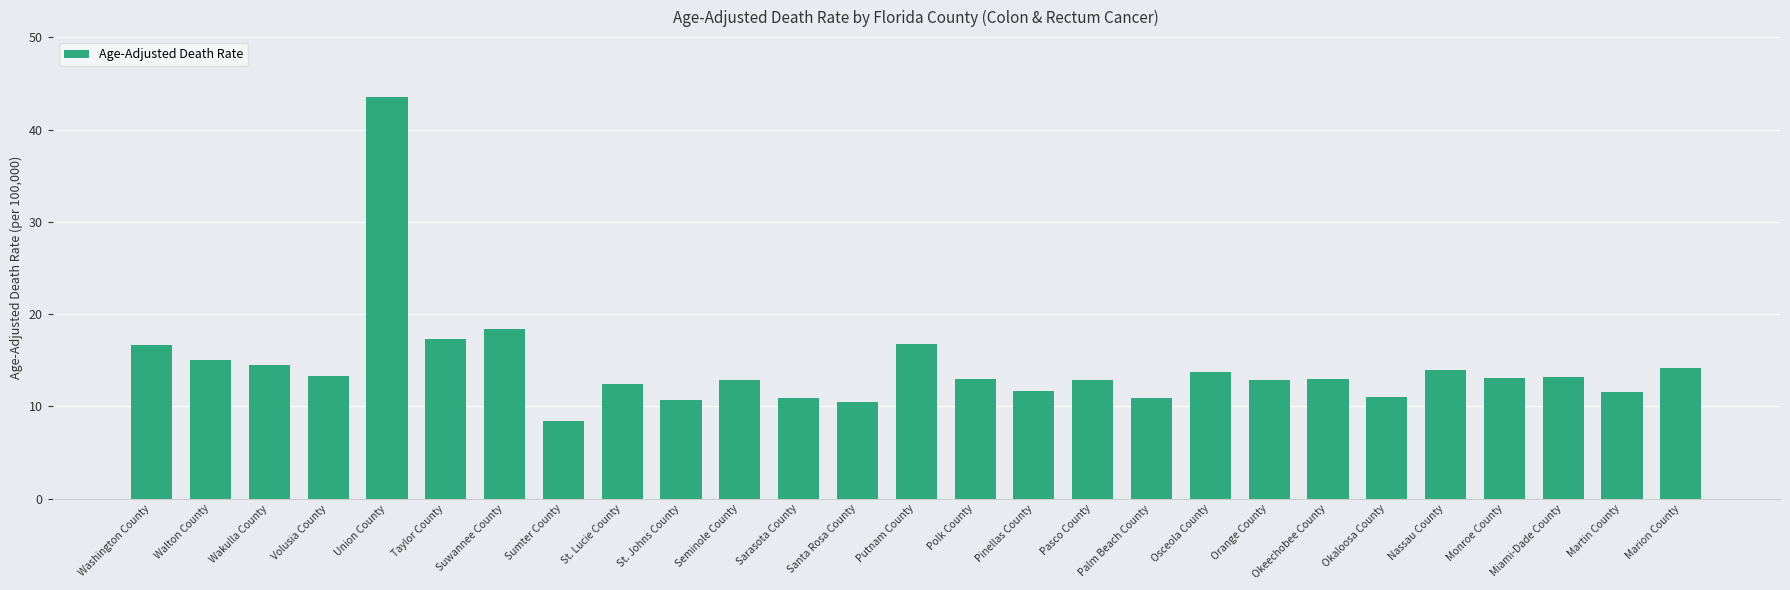

What is the ratio of the value at Okaloosa County to the value at Pasco County?

0.9